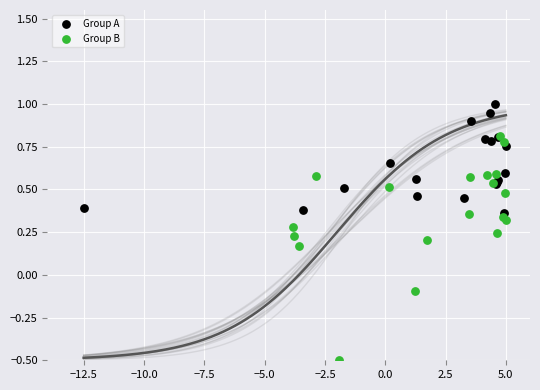

Which series contains the lowest Y value?

Group B